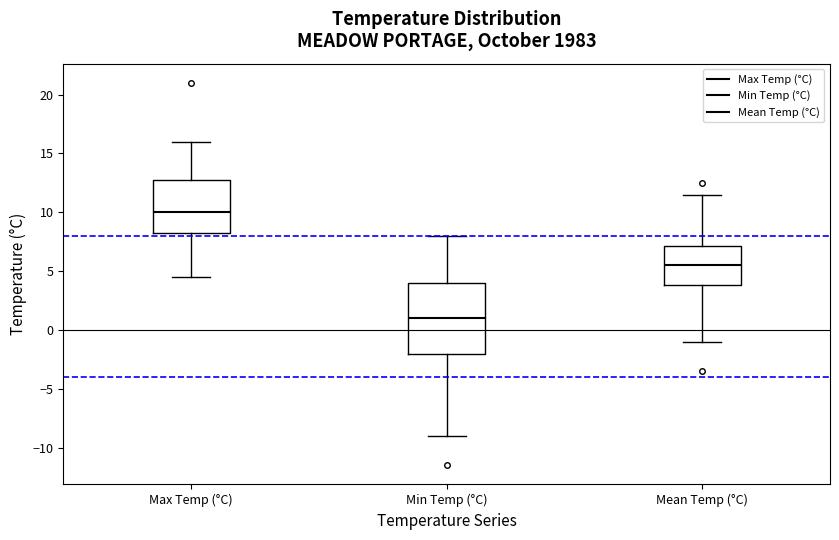

Where does the median line of the box for Max Temp (°C) sit on the y-axis? The values are not printed on the chart, so give them approximately, as read against the axis.

10.0